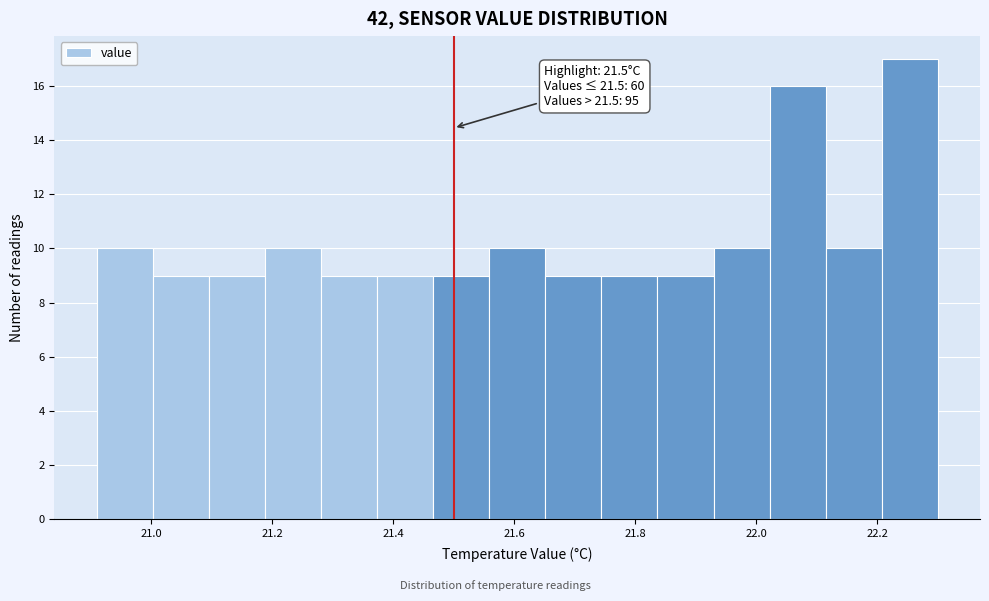

Over which range of the x-axis is the bar tallest?

22.20 to 22.30